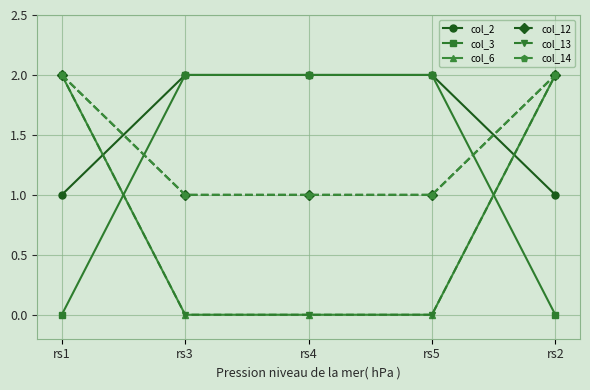

Does the chart have visible grid lines?

Yes